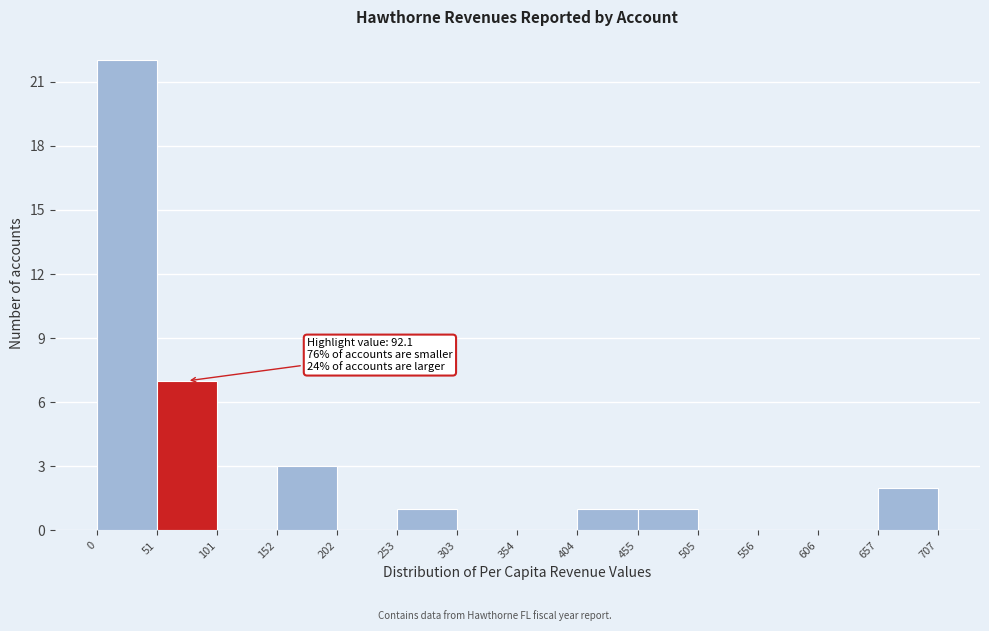

Over which range of the x-axis is the bar tallest?

0 to 51